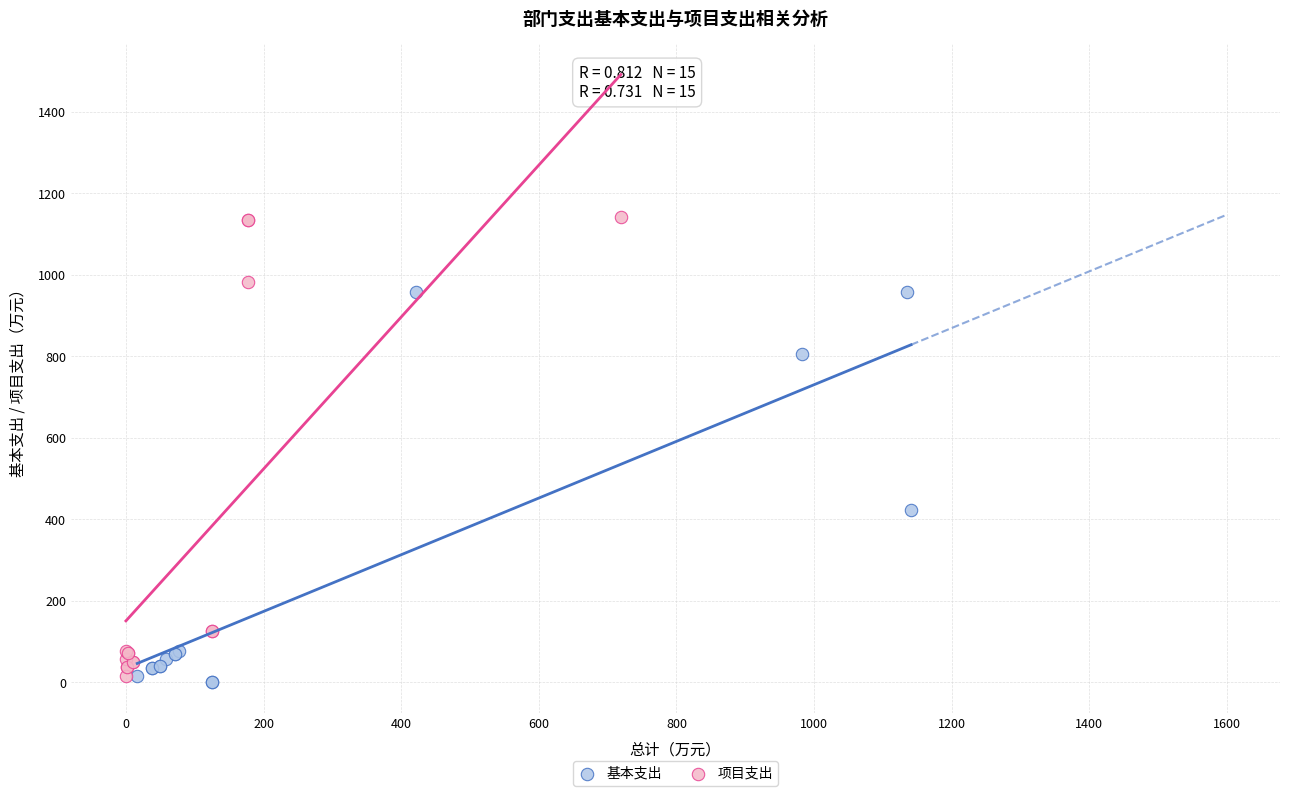

Which series has the widest spread of Y values?

项目支出